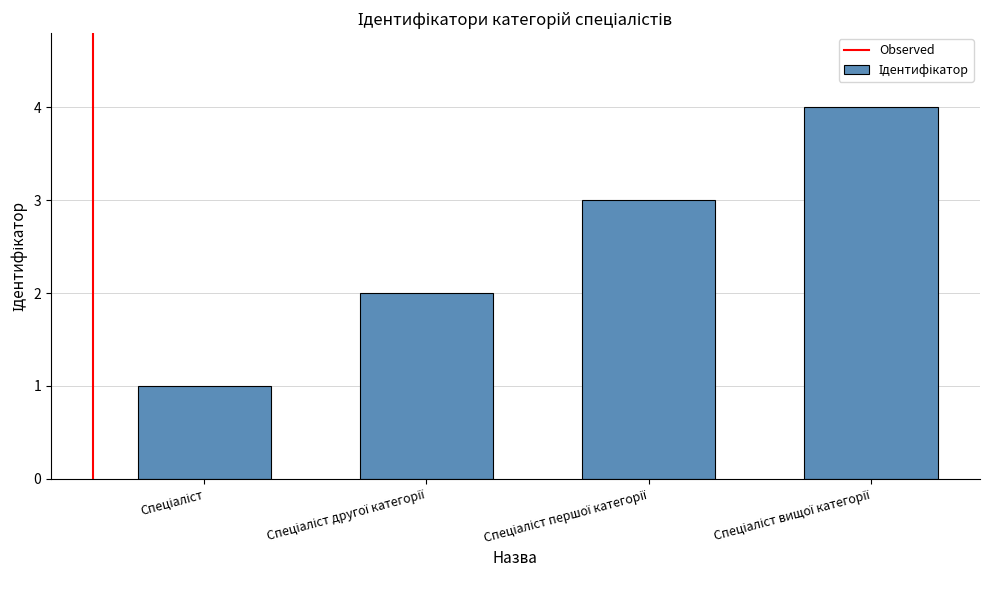

What is the sum of all values?

10